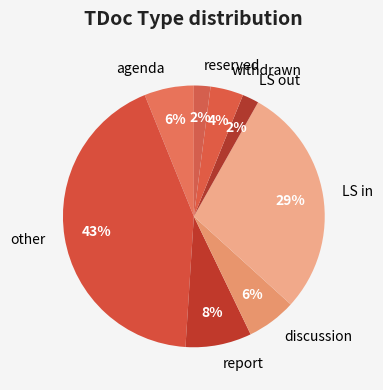

Combined, do LS in and discussion account for over 50%?

No